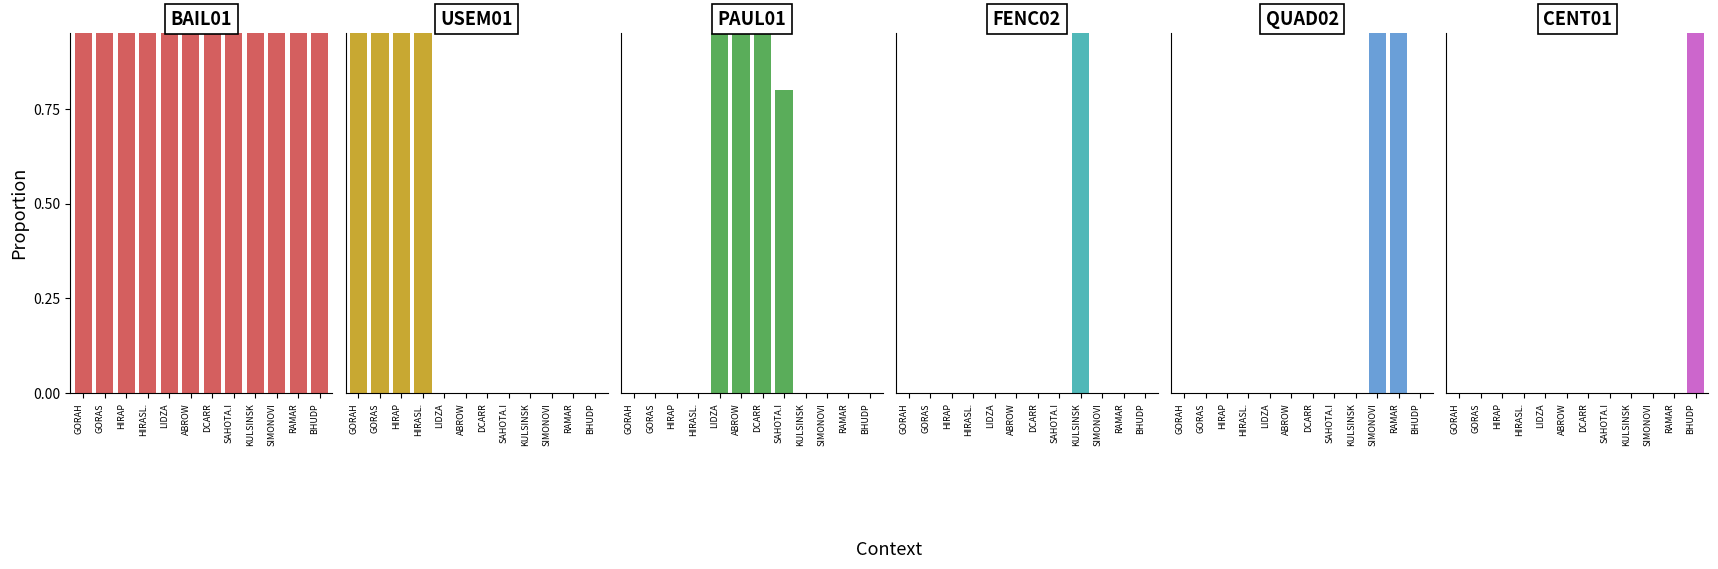

List the labels in order of CENT01 value, largest first.

BHUDP, GORAH, GORAS, HIRAP, HIRASL., LIDZA, ABROW, DCARR, SAHOTA.I, KULSINSK, SIMONOVI, RAMAR